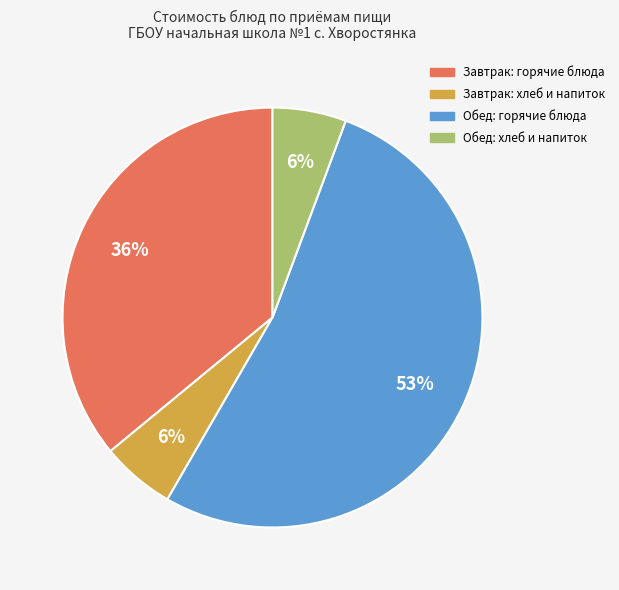

To the nearest percent, what is the average slice percentage?

25%